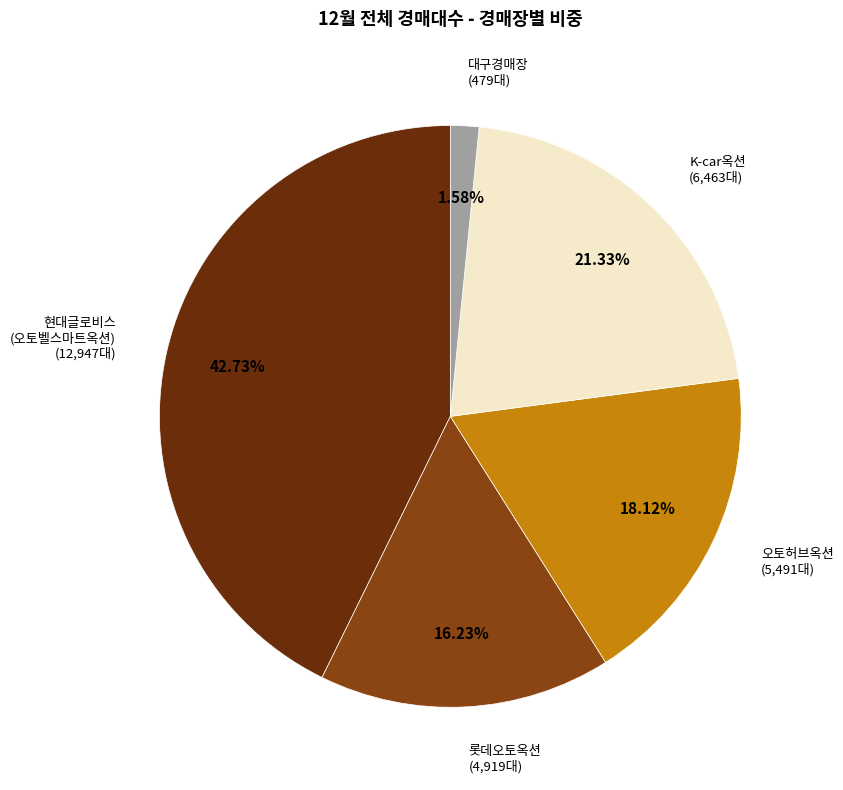

To the nearest percent, what is the difference between the largest and smallest slice percentages?

41%